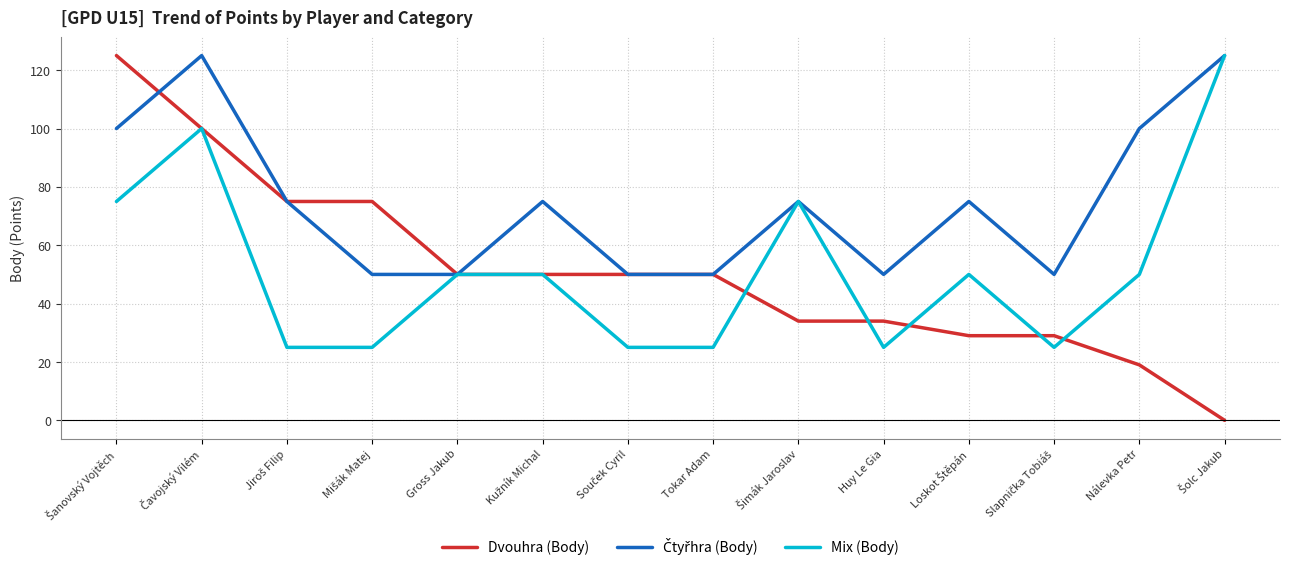

Is it true that Mix (Body) equals 35 at Gross Jakub?

False